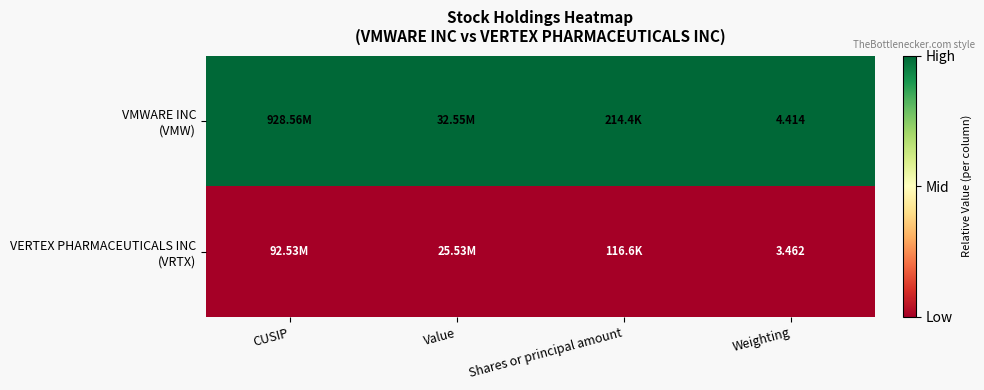

At which category is the sum across all series the highest?

CUSIP